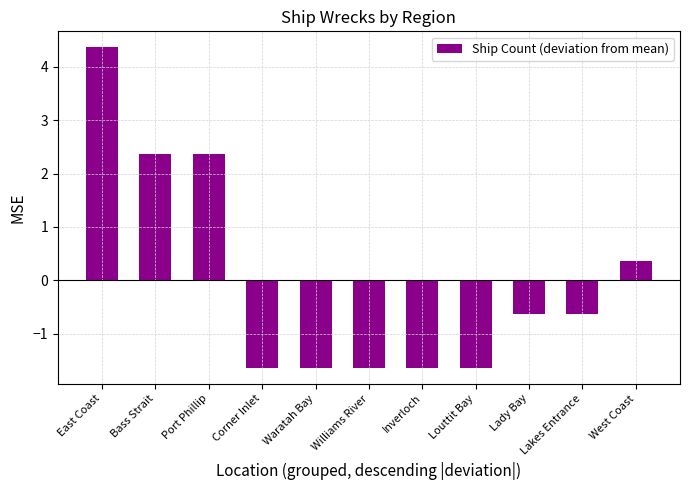

What position from the right is West Coast?

1